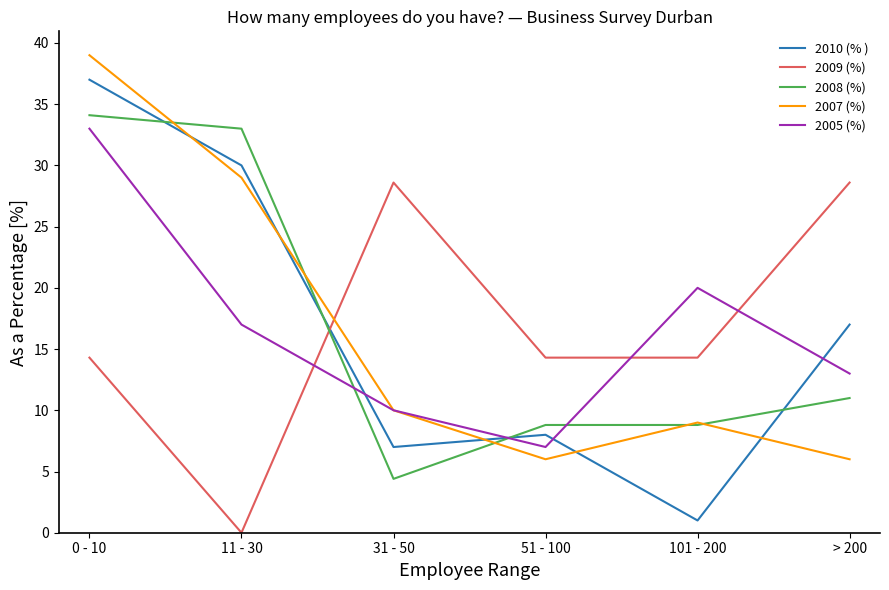

Reading left to right, list all the values displayed in this chart.

2010 (% ): 37.0	30.0	7.0	8.0	1.0	17.0
2009 (%): 14.3	0.0	28.6	14.3	14.3	28.6
2008 (%): 34.1	33.0	4.4	8.8	8.8	11.0
2007 (%): 39.0	29.0	10.0	6.0	9.0	6.0
2005 (%): 33.0	17.0	10.0	7.0	20.0	13.0